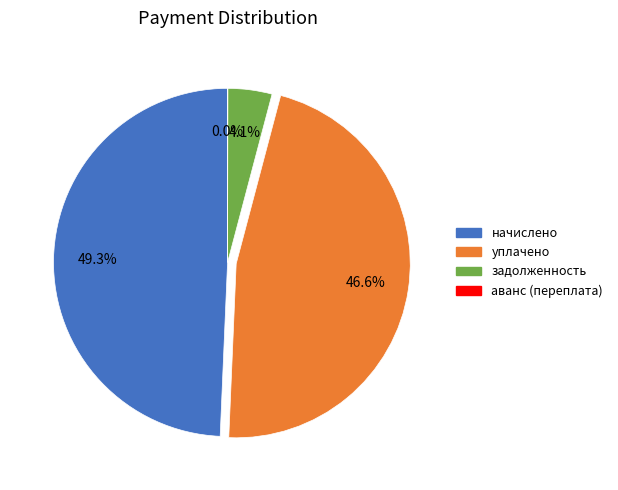

To the nearest percent, what is the average slice percentage?

25%